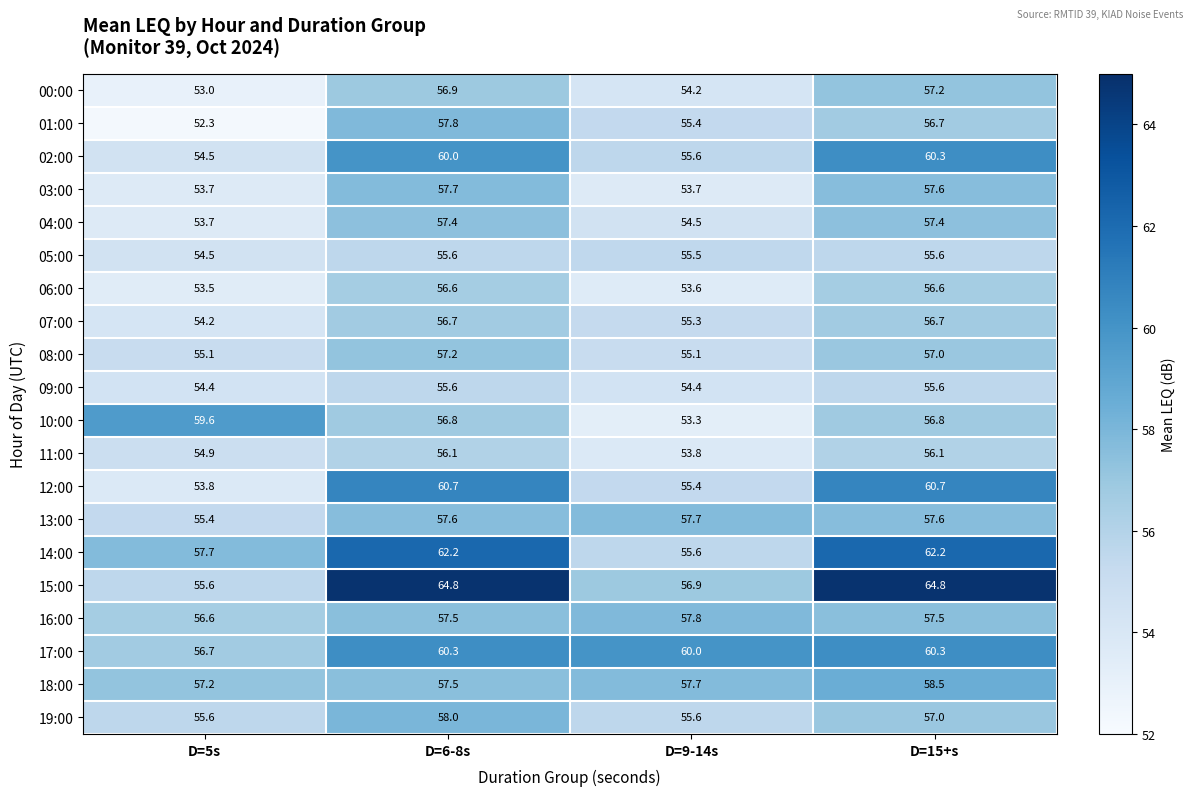

At which label does 18:00 reach its minimum?

D=5s